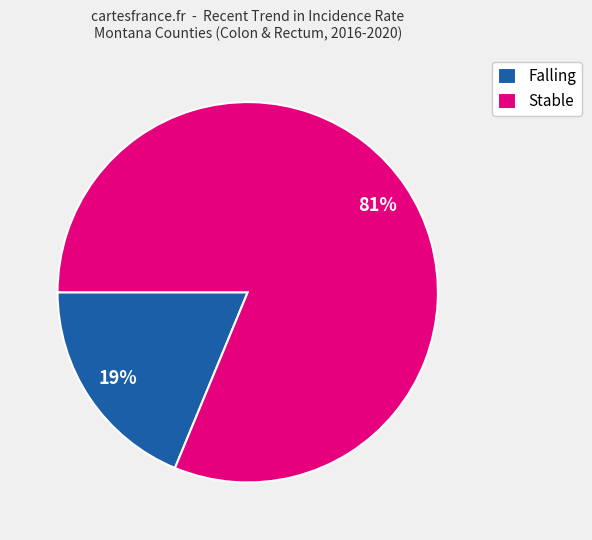

Count the number of slices in the pie.

2